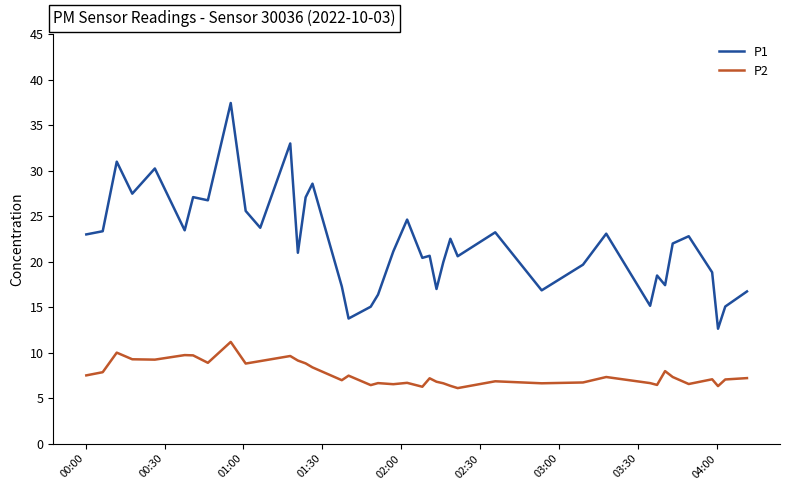

Which series has the largest range (max minus min)?

P1